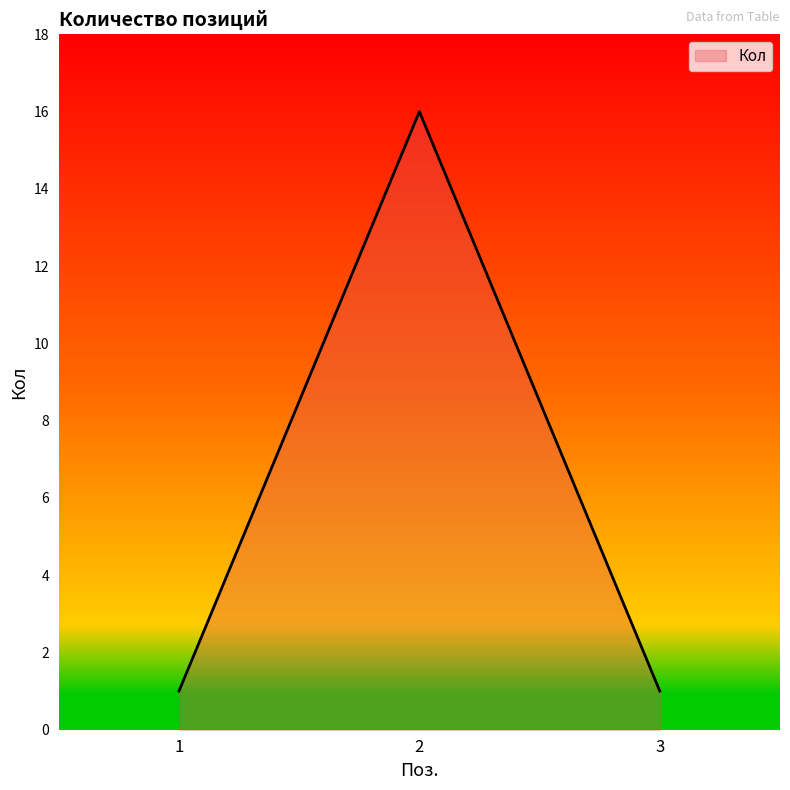

The value at 2 is 16. True or false?

True